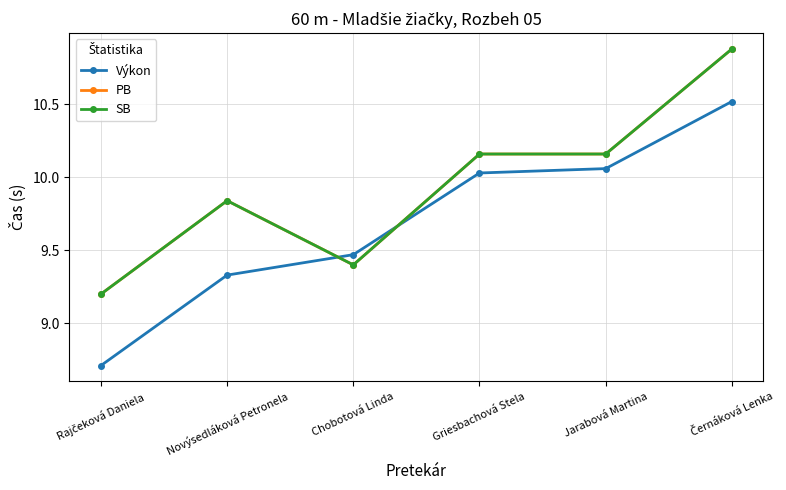

Reading left to right, list all the values displayed in this chart.

Výkon: Rajčeková Daniela=8.7	Novýsedláková Petronela=9.3	Chobotová Linda=9.5	Griesbachová Stela=10.0	Jarabová Martina=10.1	Černáková Lenka=10.5
PB: Rajčeková Daniela=9.2	Novýsedláková Petronela=9.8	Chobotová Linda=9.4	Griesbachová Stela=10.2	Jarabová Martina=10.2	Černáková Lenka=10.9
SB: Rajčeková Daniela=9.2	Novýsedláková Petronela=9.8	Chobotová Linda=9.4	Griesbachová Stela=10.2	Jarabová Martina=10.2	Černáková Lenka=10.9